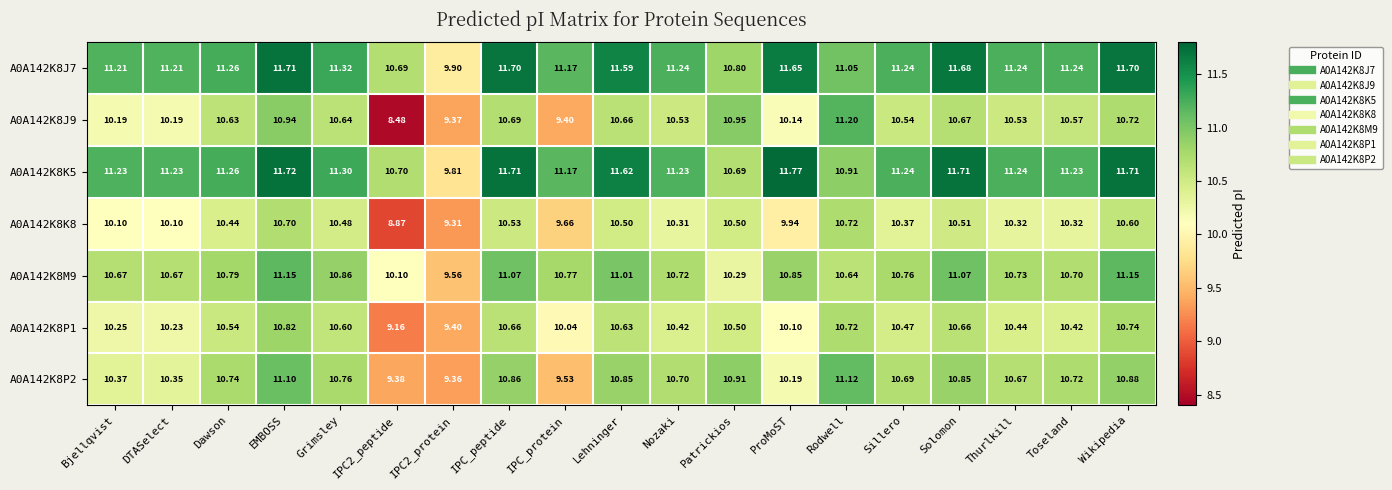

At which label does A0A142K8M9 first exceed 10?

Bjellqvist